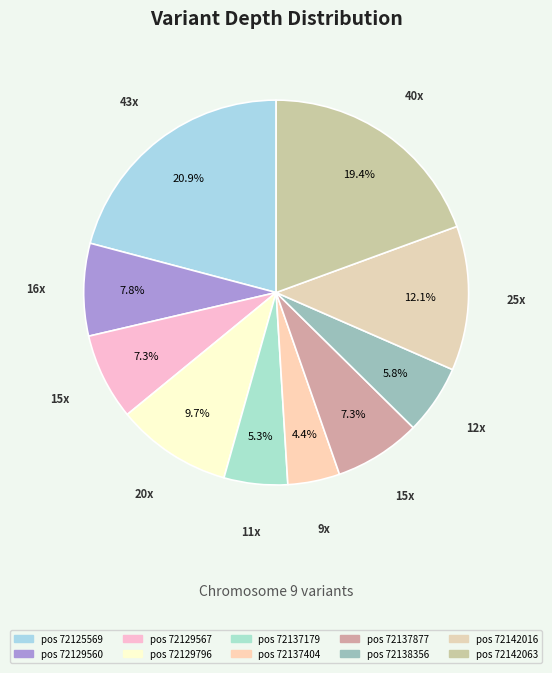

Is there a majority slice in this chart?

No